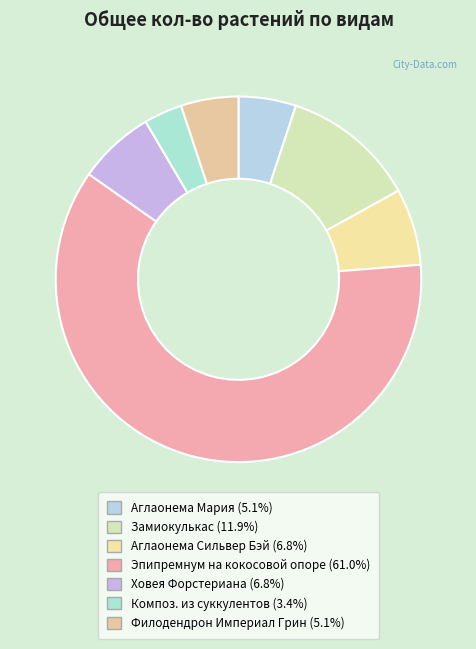

Is there any slice that represents more than half of the pie?

Yes